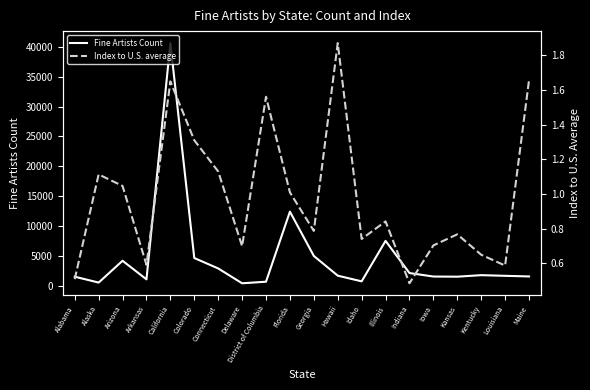

The value of Index to U.S. average at Delaware is 0.4. True or false?

False